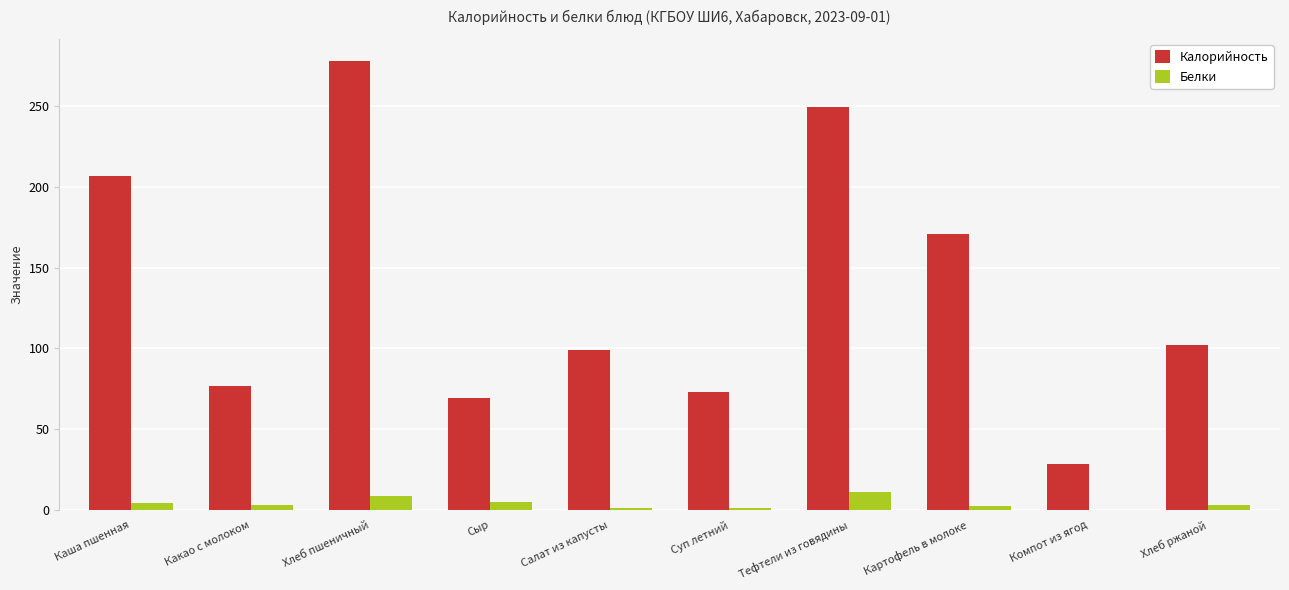

At which label does Калорийность reach its peak?

Хлеб пшеничный